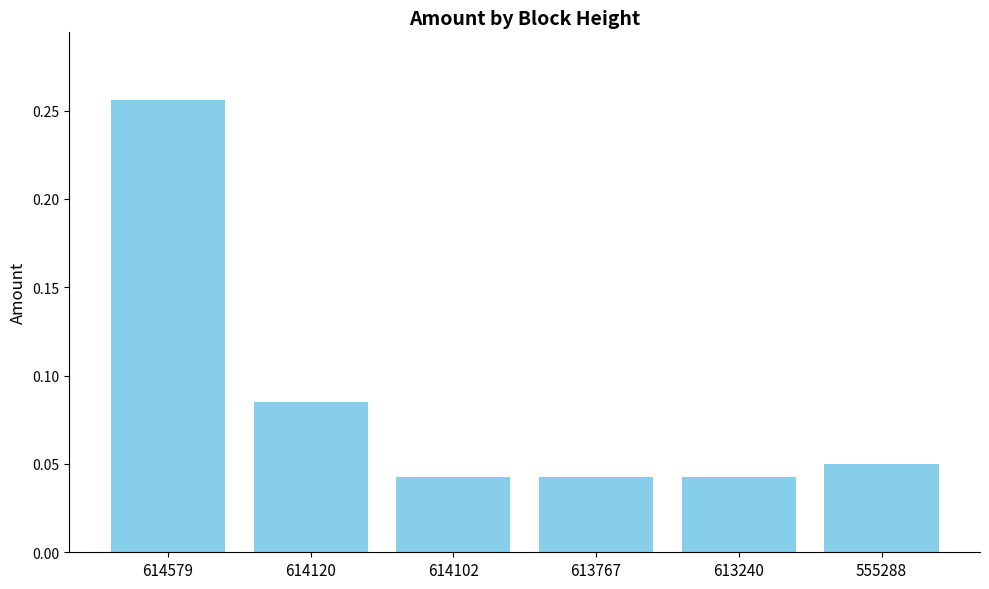

The value at 614102 is 0.1. True or false?

False